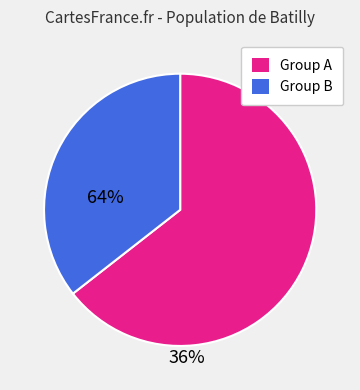

How many segments does this pie chart have?

2